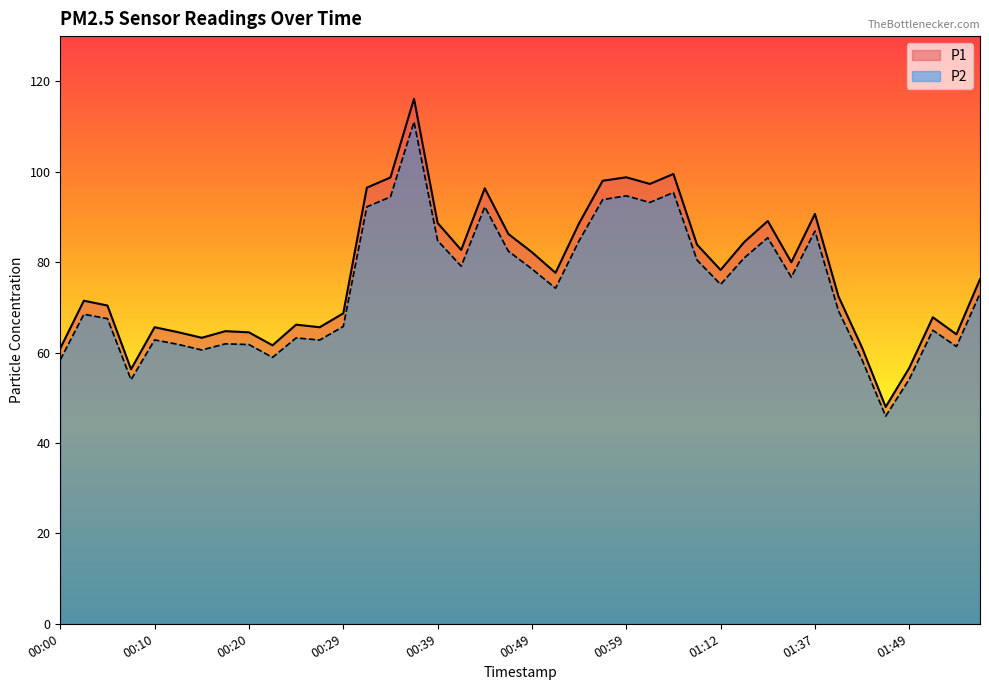

How many values in the P2 series exceed 74?

20